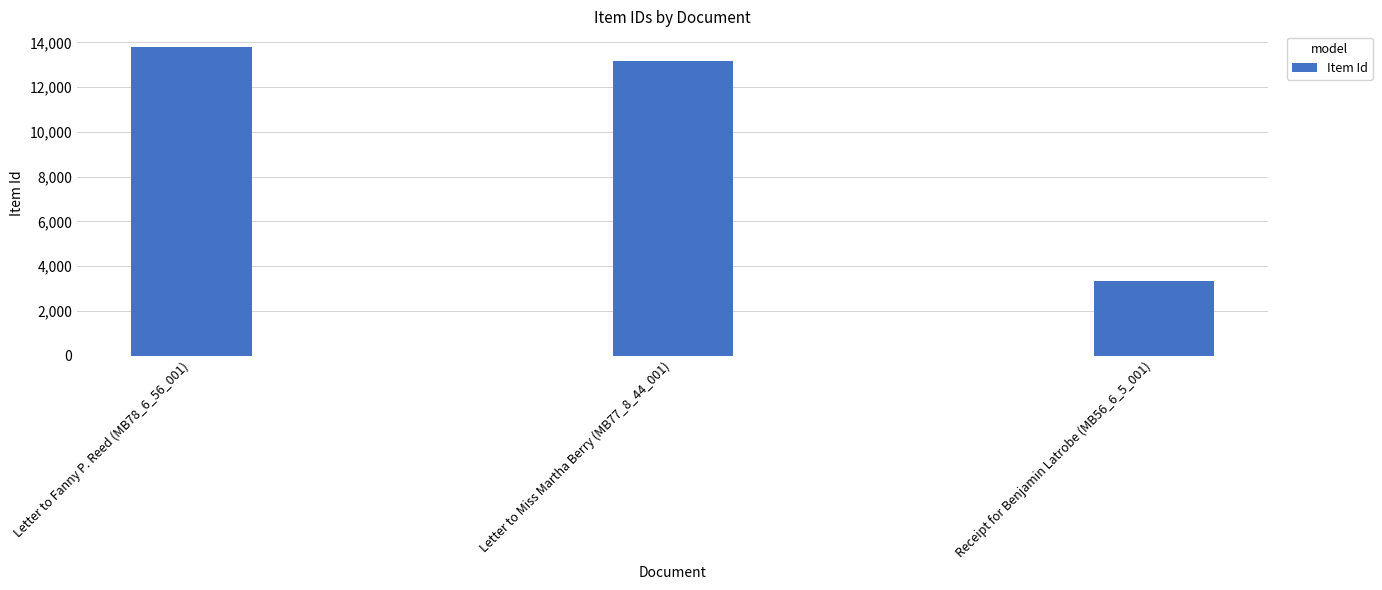

Which category has the highest value across all series?

Letter to Fanny P. Reed (MB78_6_56_001)